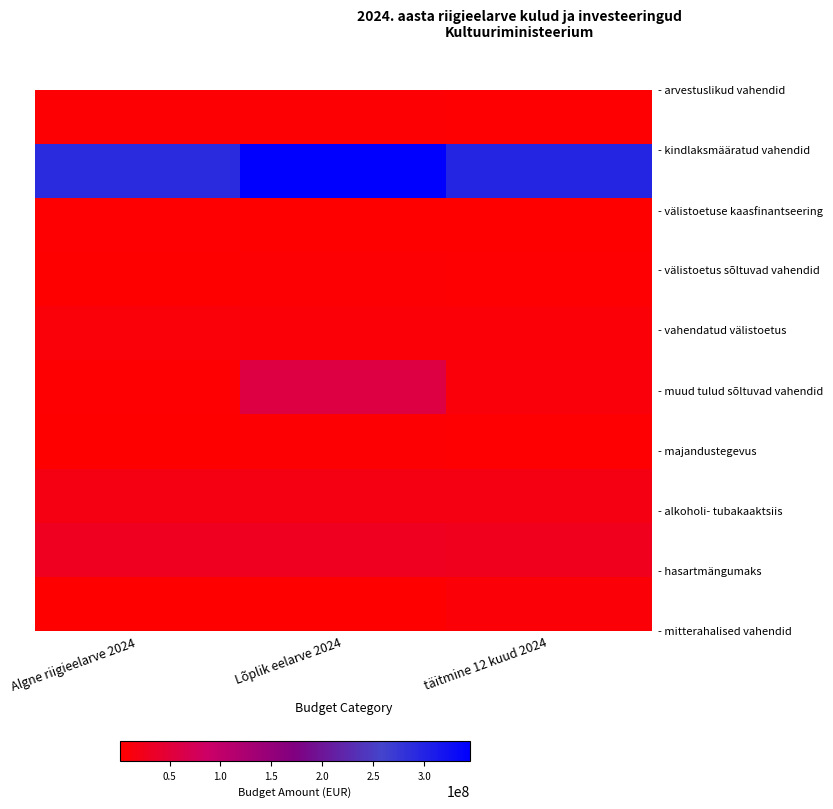

Which category has the highest value across all series?

Lõplik eelarve 2024